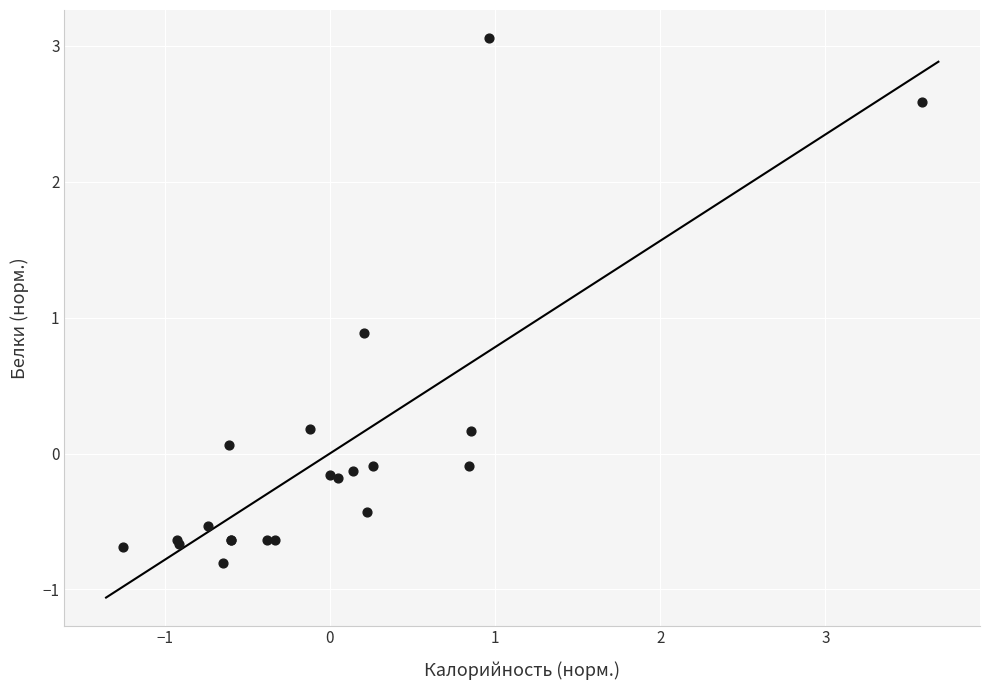

What Y value in the scatter plot is closest to 1?

0.9